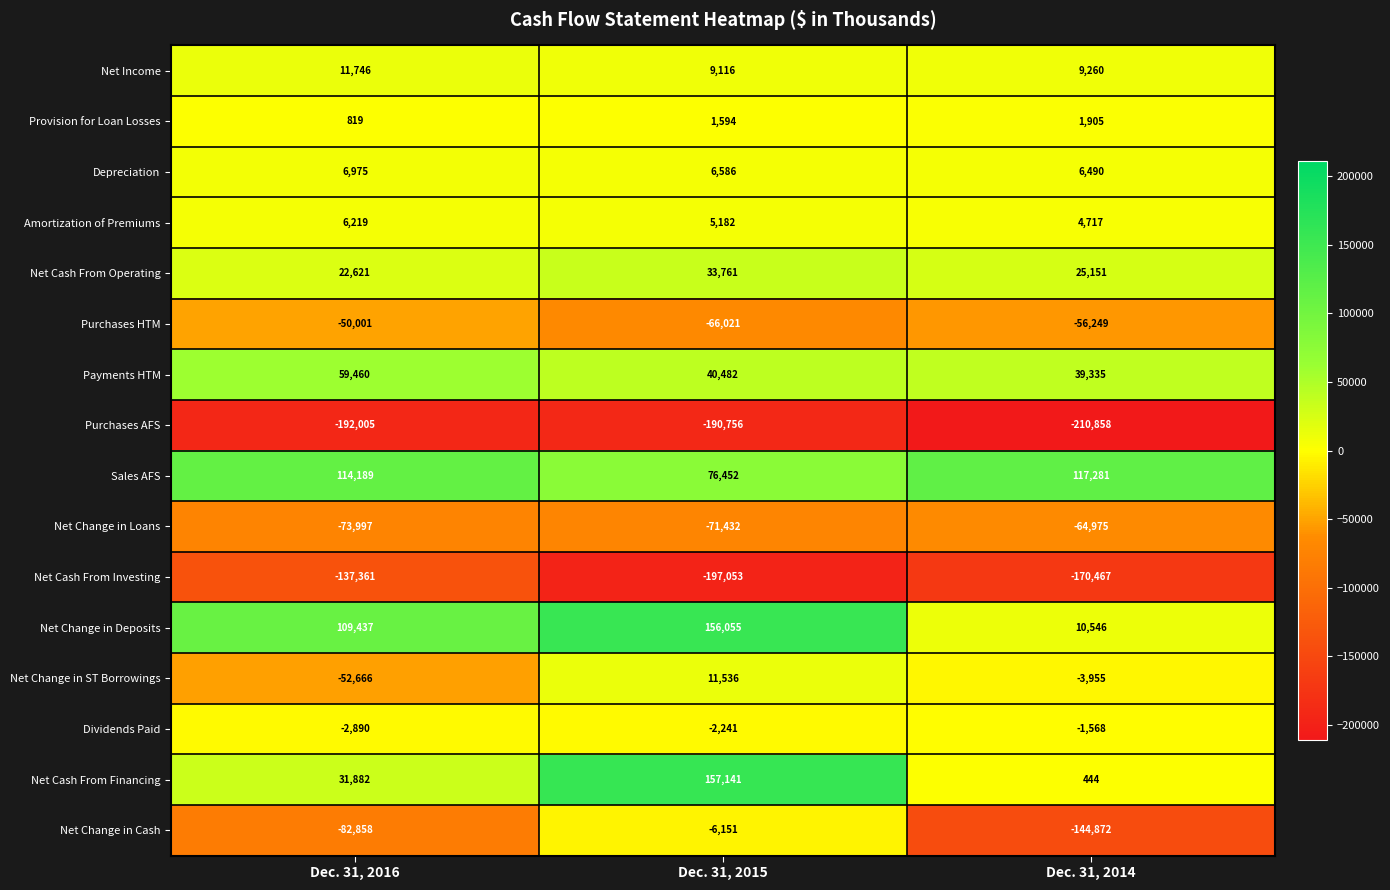

How many data points in Dividends Paid are above -2241?

1